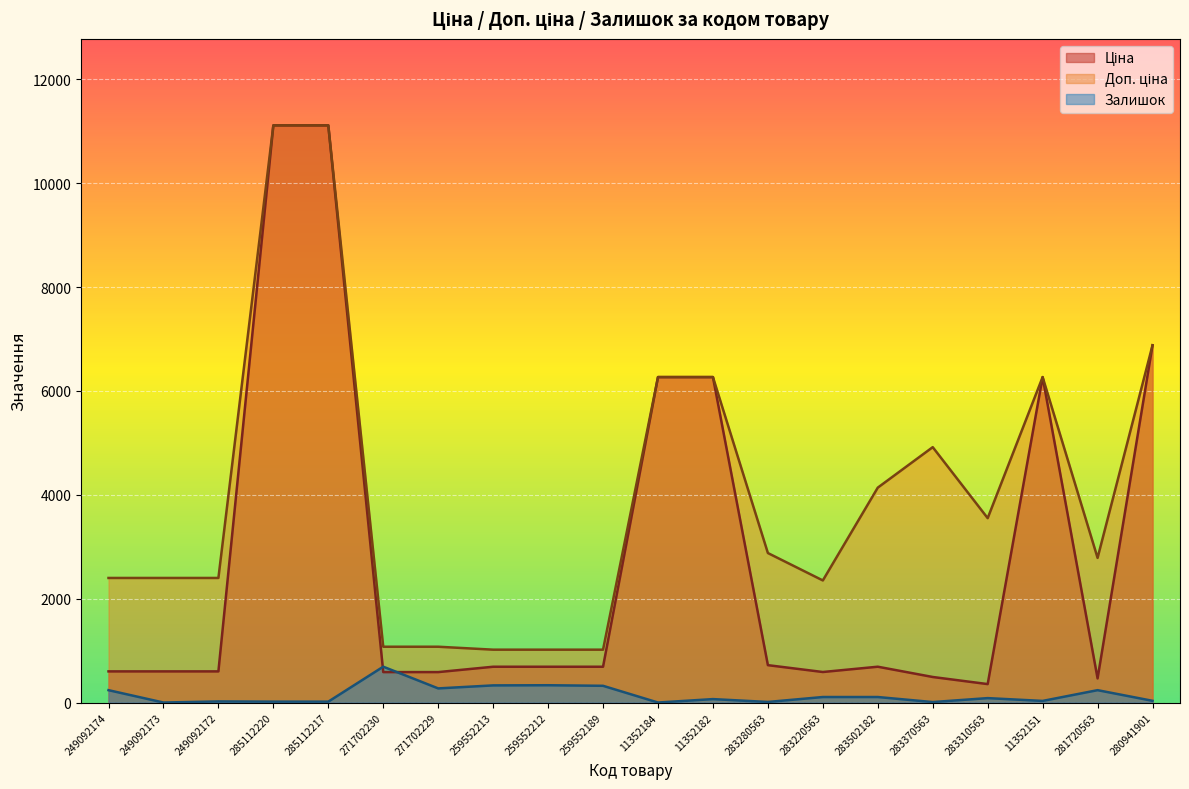

In Доп. ціна, how many points are lower than both neighbors (excluding endpoints)?

3